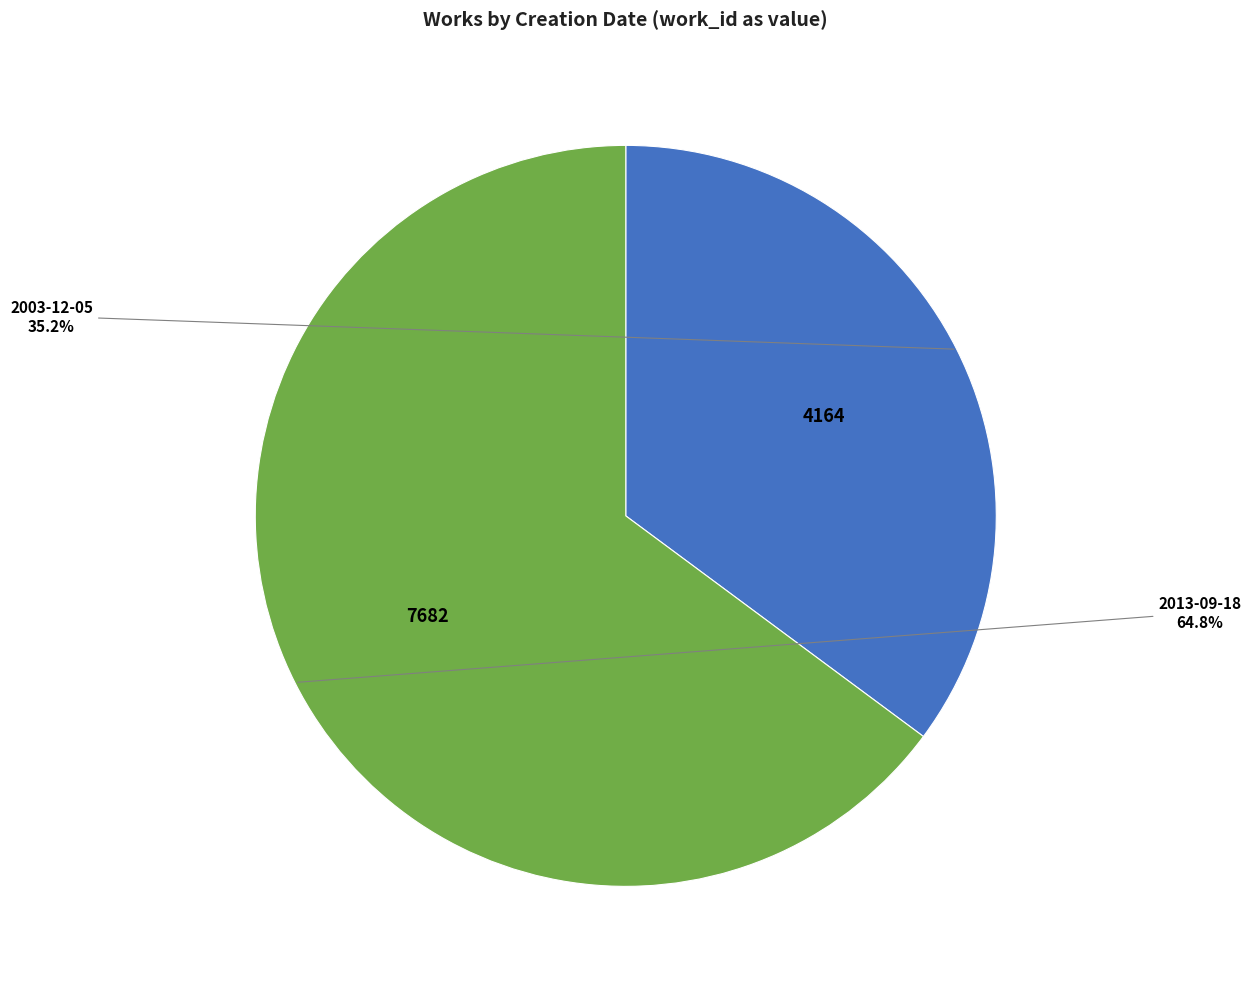

How many slices are in this pie chart?

2